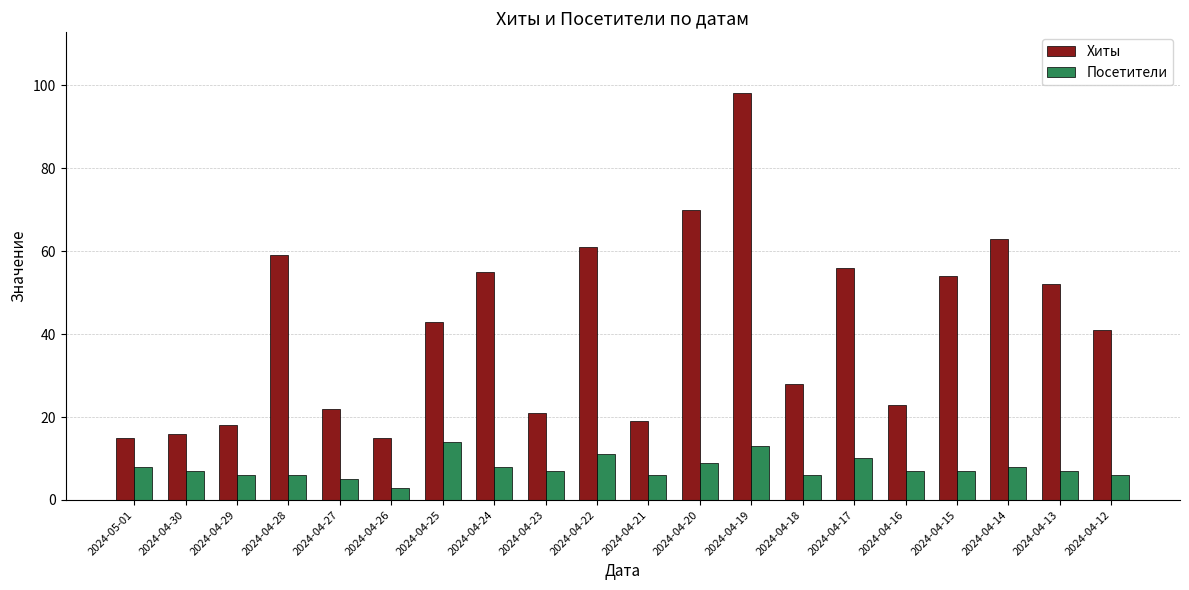

What is the difference between the highest and lowest values at 2024-04-14?

55